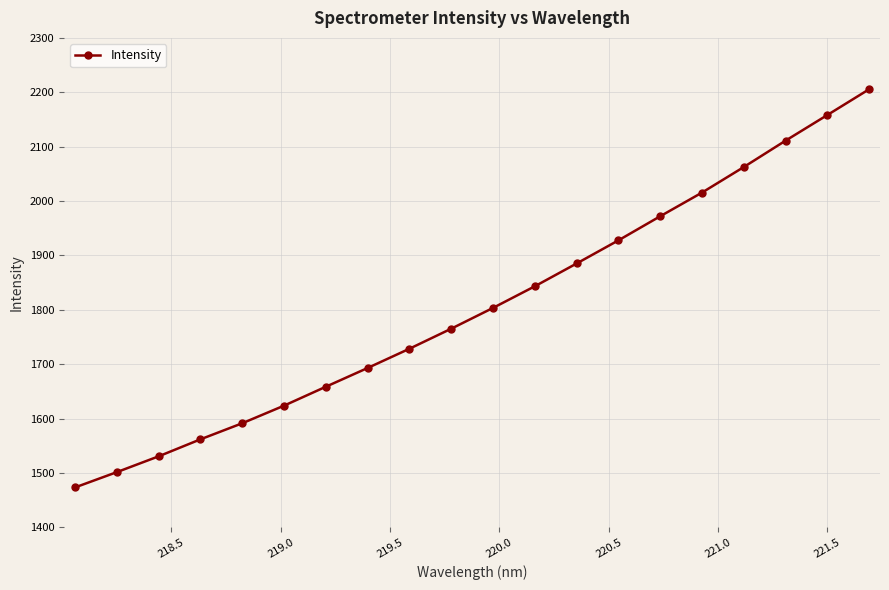

How many values are below 1803?

10